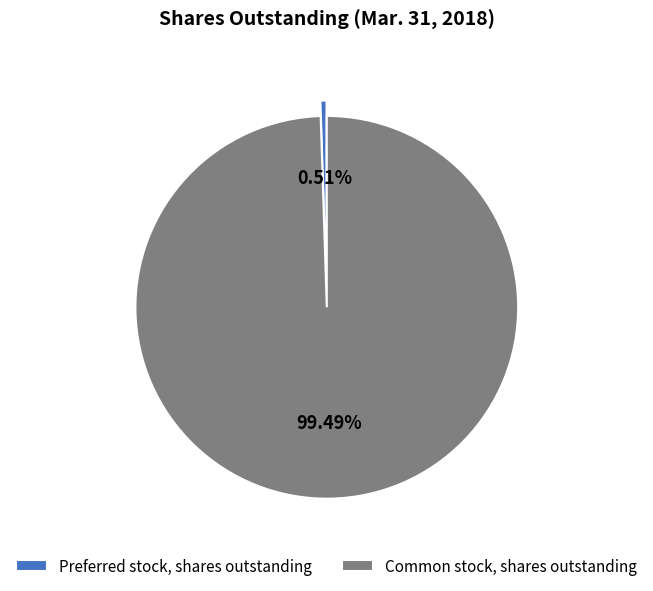

Does any single category account for the majority?

Yes